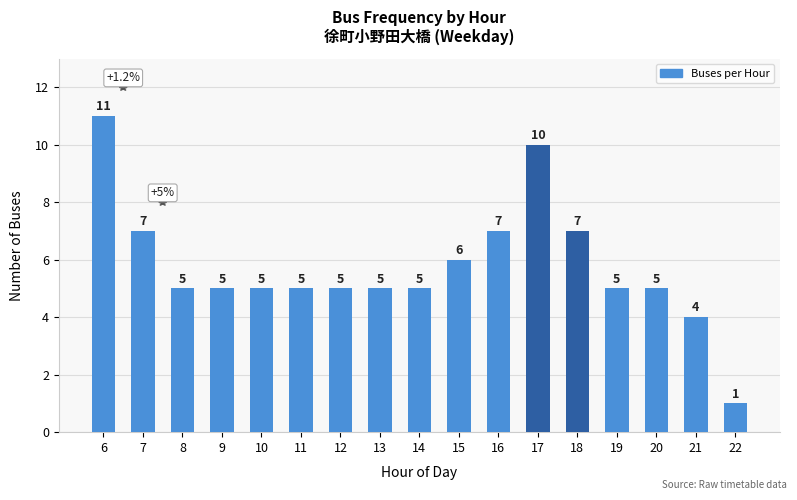

Are the bars grouped side by side (vs. stacked)?

No